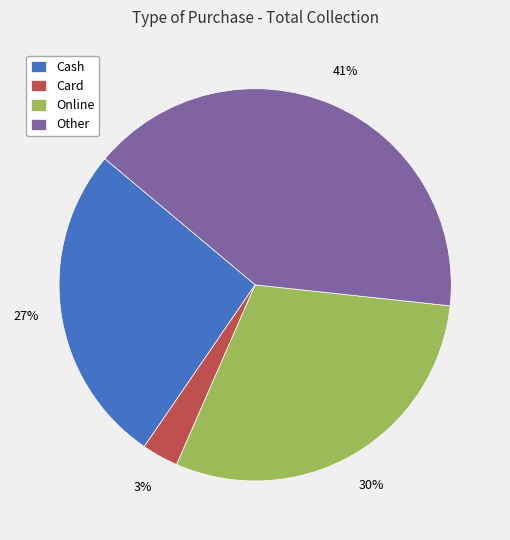

Rank the categories by value from lowest to highest.

Card, Cash, Online, Other